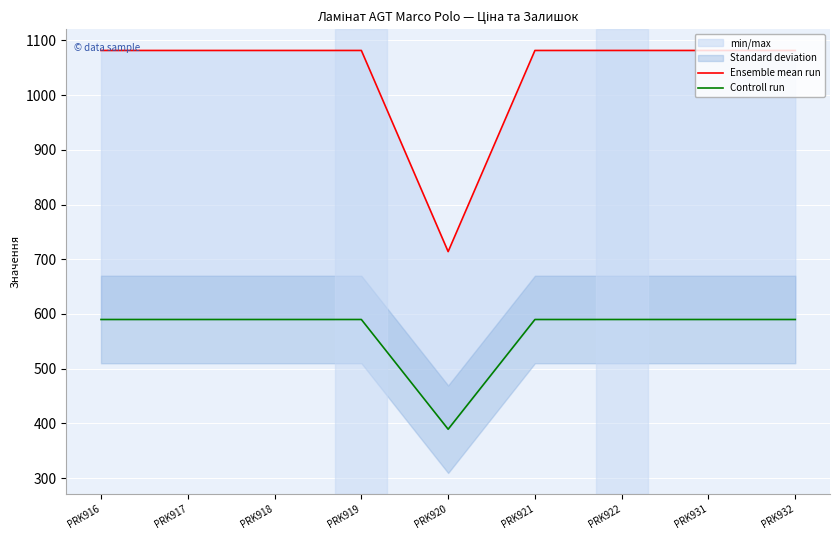

Is this an area chart (filled region under the line)?

No